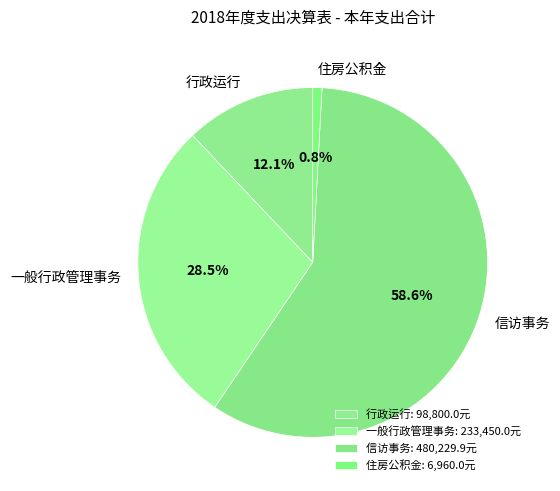

To the nearest percent, what portion does 信访事务 represent?

59%